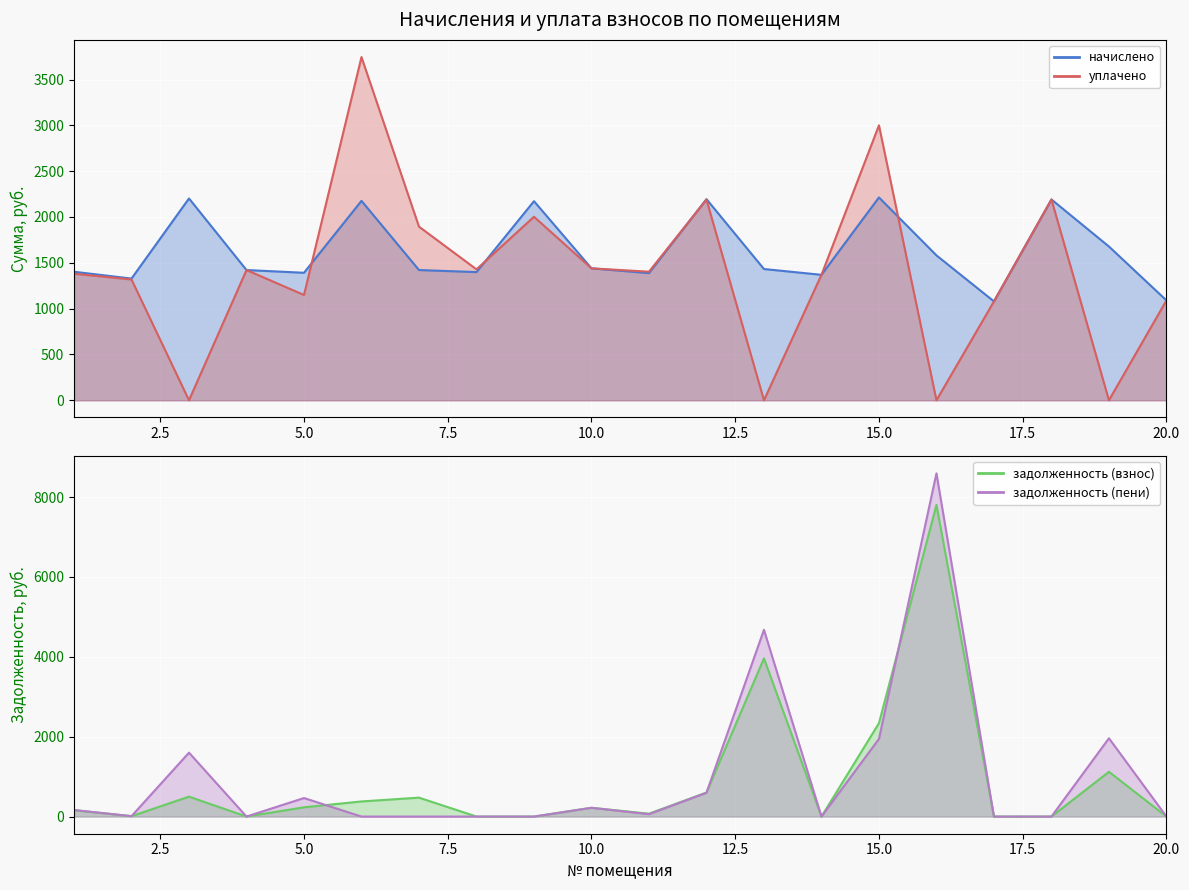

Rank the categories by уплачено value from highest to lowest.

6, 15, 18, 12, 9, 7, 10, 8, 4, 11, 1, 14, 2, 5, 20, 17, 3, 13, 16, 19